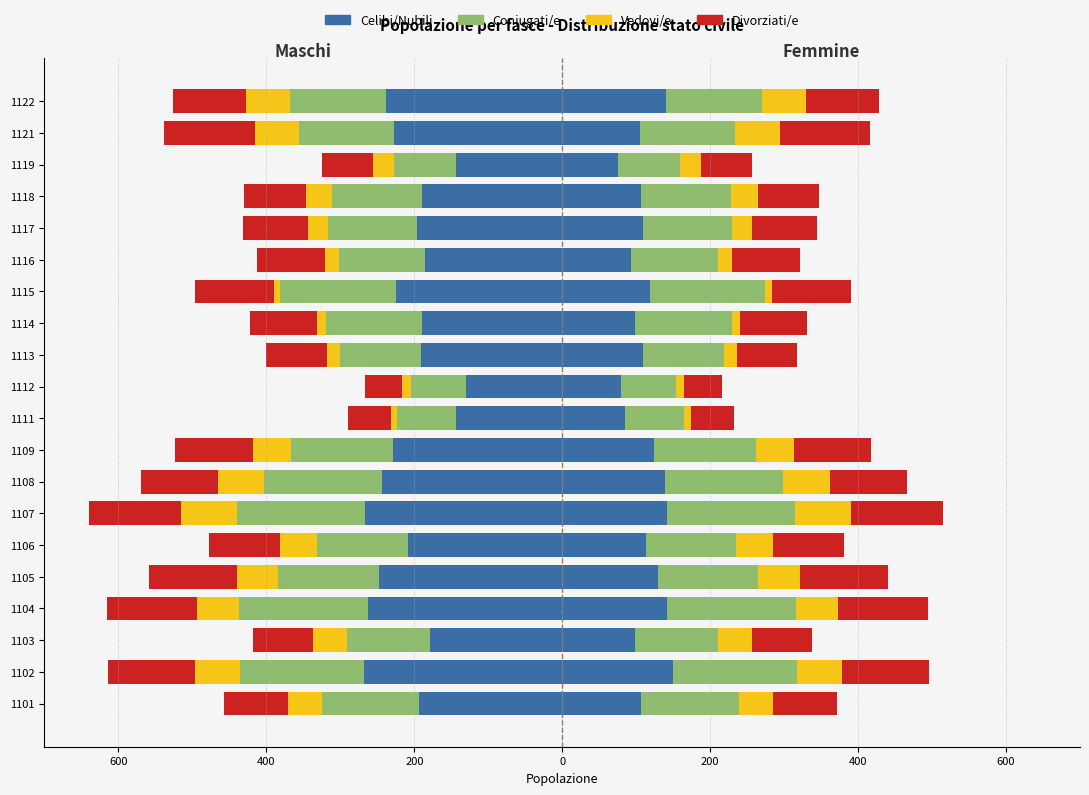

What is the average value of the Vedovi/e series?

-40